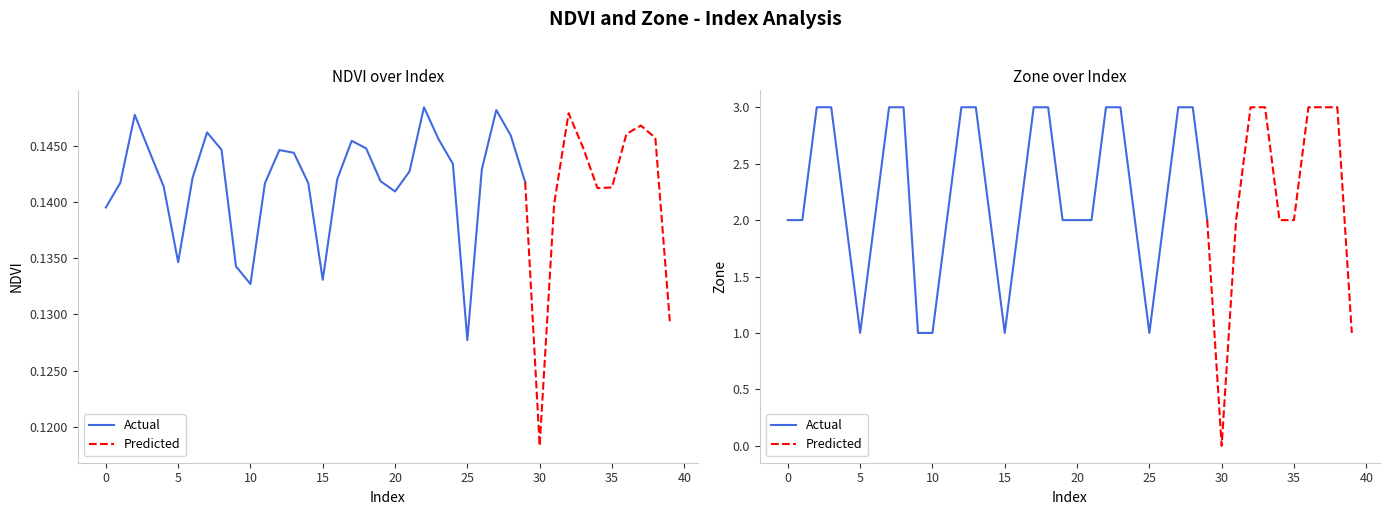

What value does the Zone series have at 7?

3.0